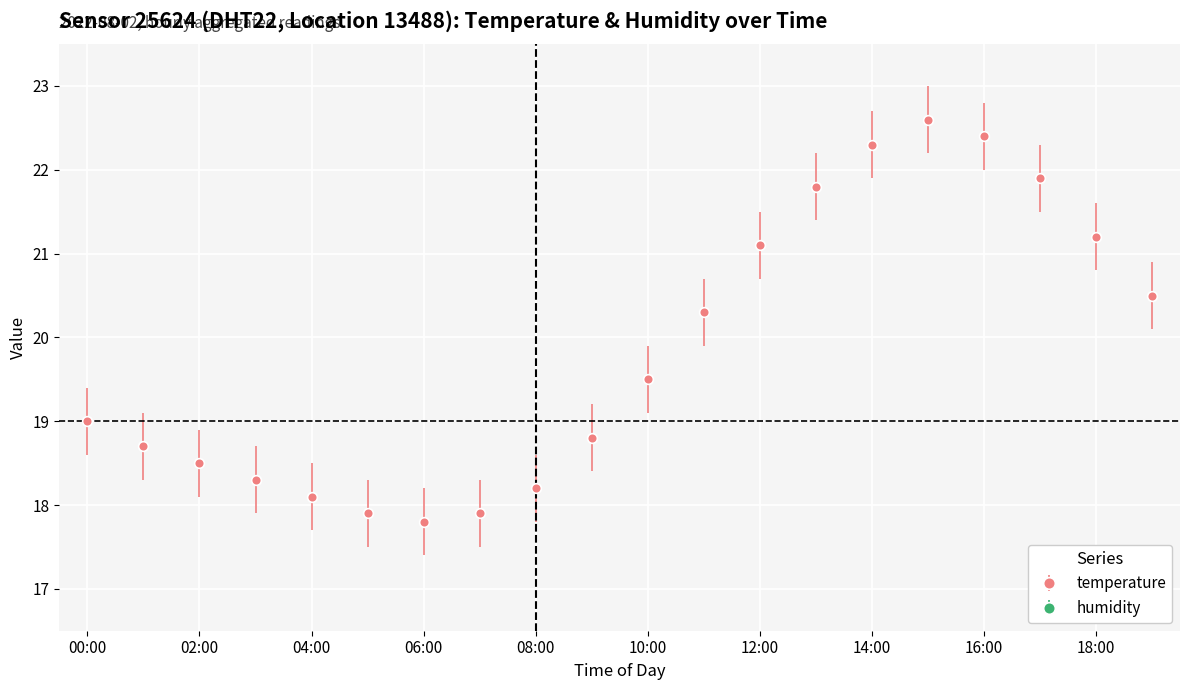

What is the difference between the maximum and minimum values in the temperature series?

4.8